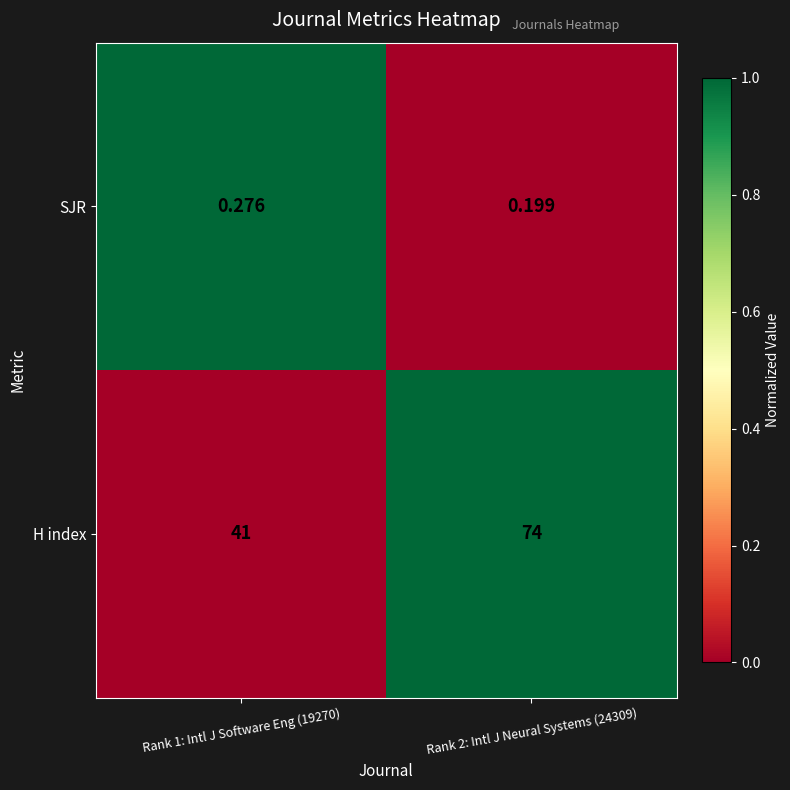

Which series has the largest total across all categories?

H index